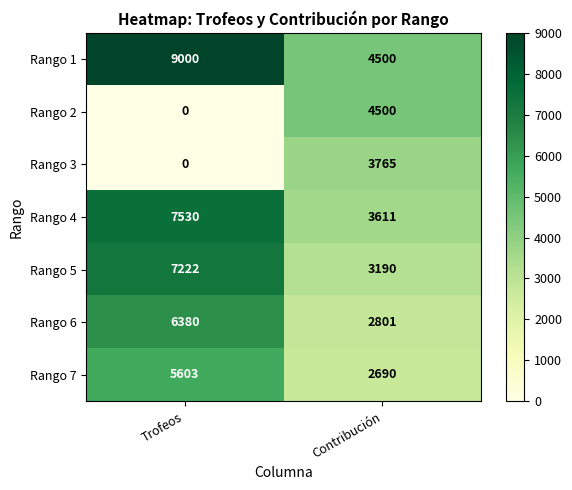

Reading left to right, extract all data points from this chart.

Rango 1: Trofeos=9000	Contribución=4500
Rango 2: Trofeos=0	Contribución=4500
Rango 3: Trofeos=0	Contribución=3765
Rango 4: Trofeos=7530	Contribución=3611
Rango 5: Trofeos=7222	Contribución=3190
Rango 6: Trofeos=6380	Contribución=2801
Rango 7: Trofeos=5603	Contribución=2690